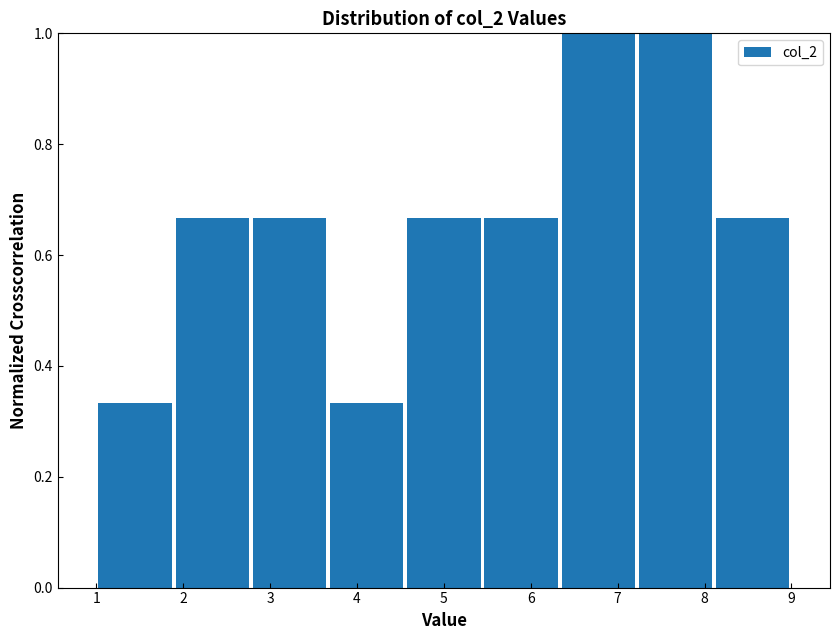

Reading left to right, transcribe this chart: for each bar, give the range it covers on the x-axis and its height. Neither the bar edges nor the heights are printed on the chart, so give them approximately, as read against the axes.

1.0 to 1.9: 0.34
1.9 to 2.8: 0.66
2.8 to 3.7: 0.66
3.7 to 4.6: 0.34
4.6 to 5.4: 0.66
5.4 to 6.3: 0.66
6.3 to 7.2: 1.00
7.2 to 8.1: 1.00
8.1 to 9.0: 0.66